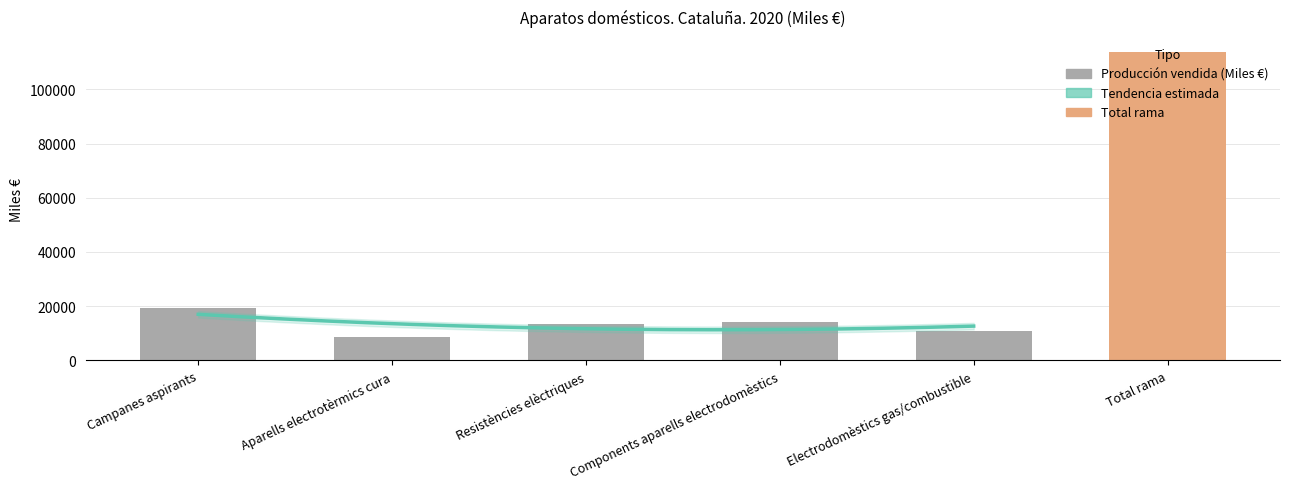

What is the label of the 4th bar from the left?

Components aparells electrodomèstics